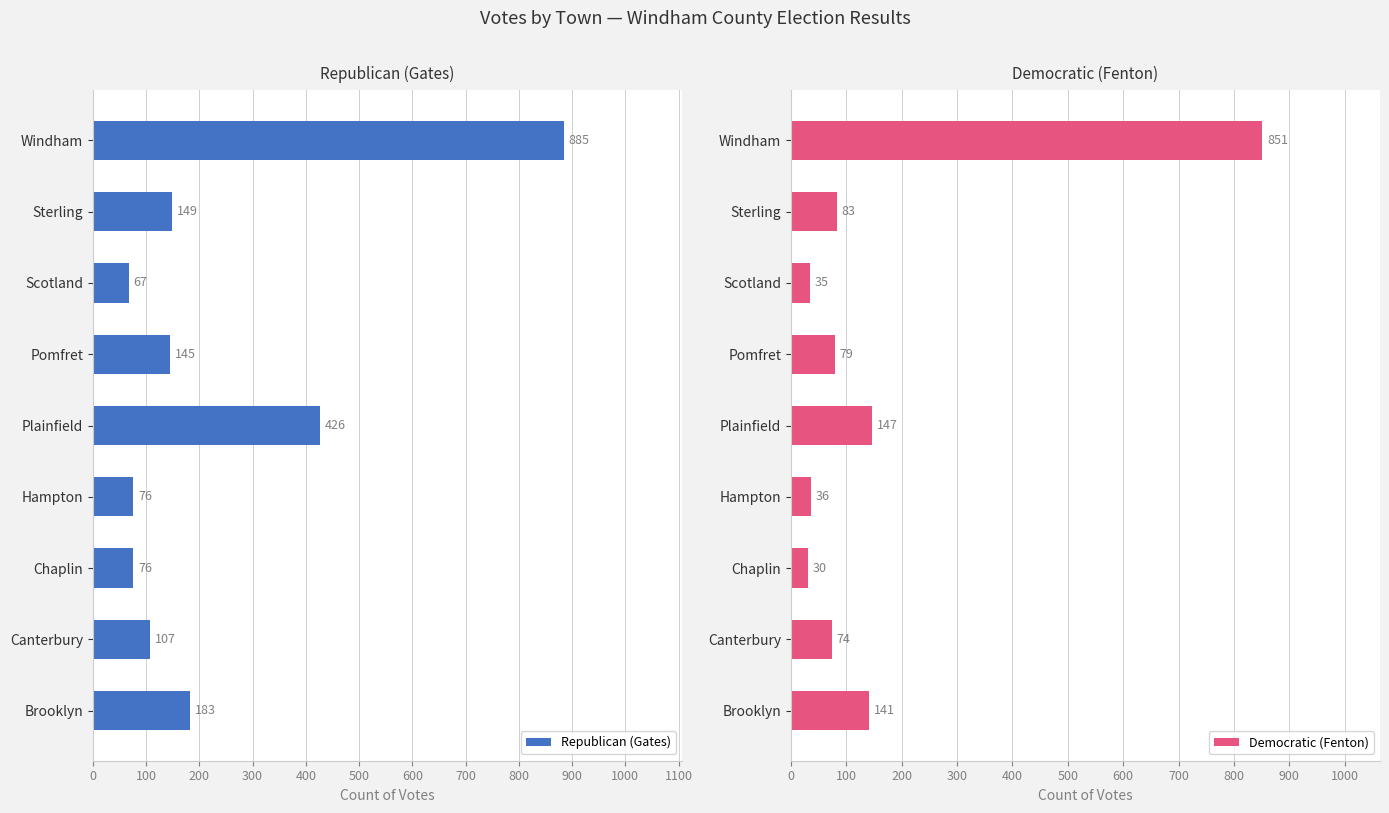

True or false: Republican (Gates) has a value of 191 at Canterbury.

False